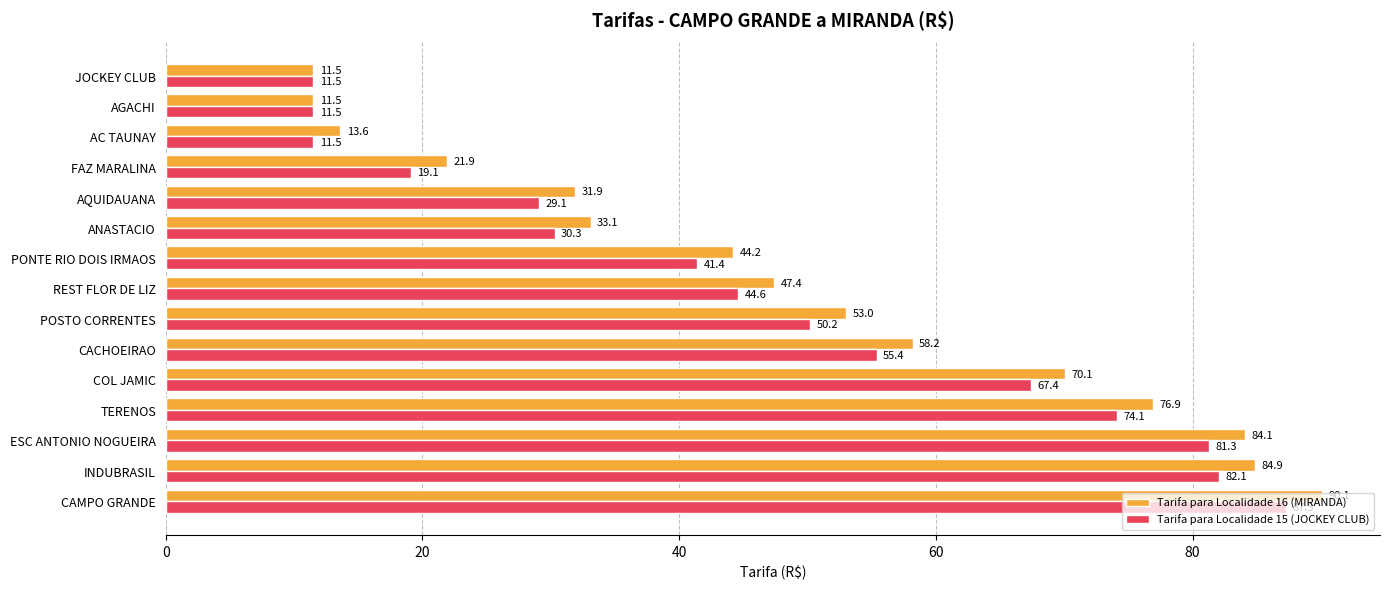

What is the difference between the second highest and second lowest values in the Tarifa para Localidade 16 (MIRANDA) series?

73.4